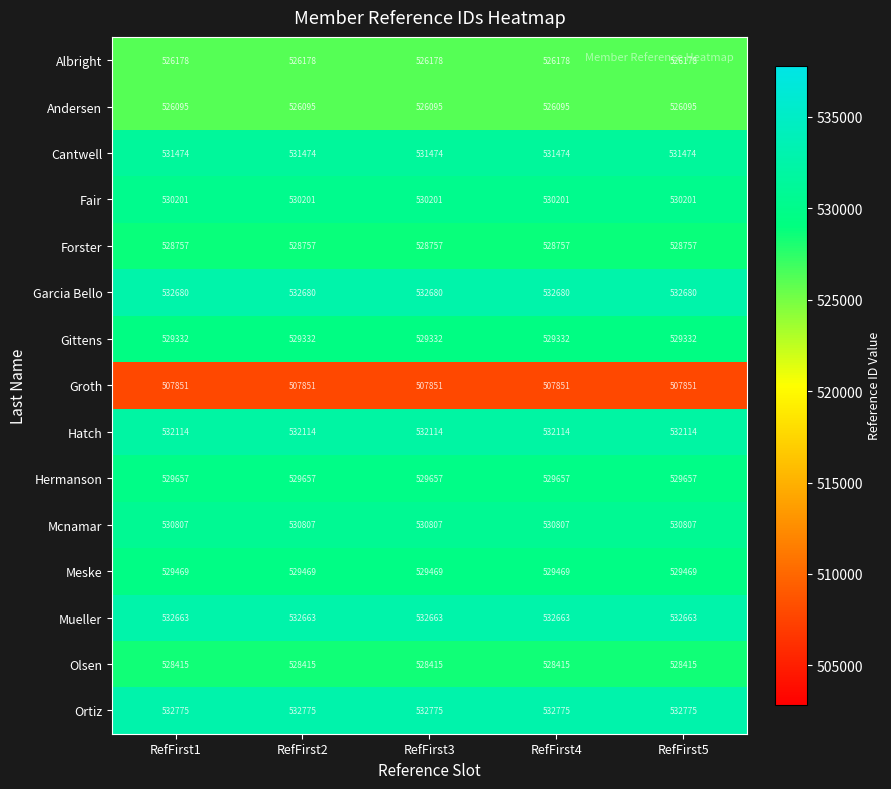

What value does the Mueller series have at RefFirst2?

532663